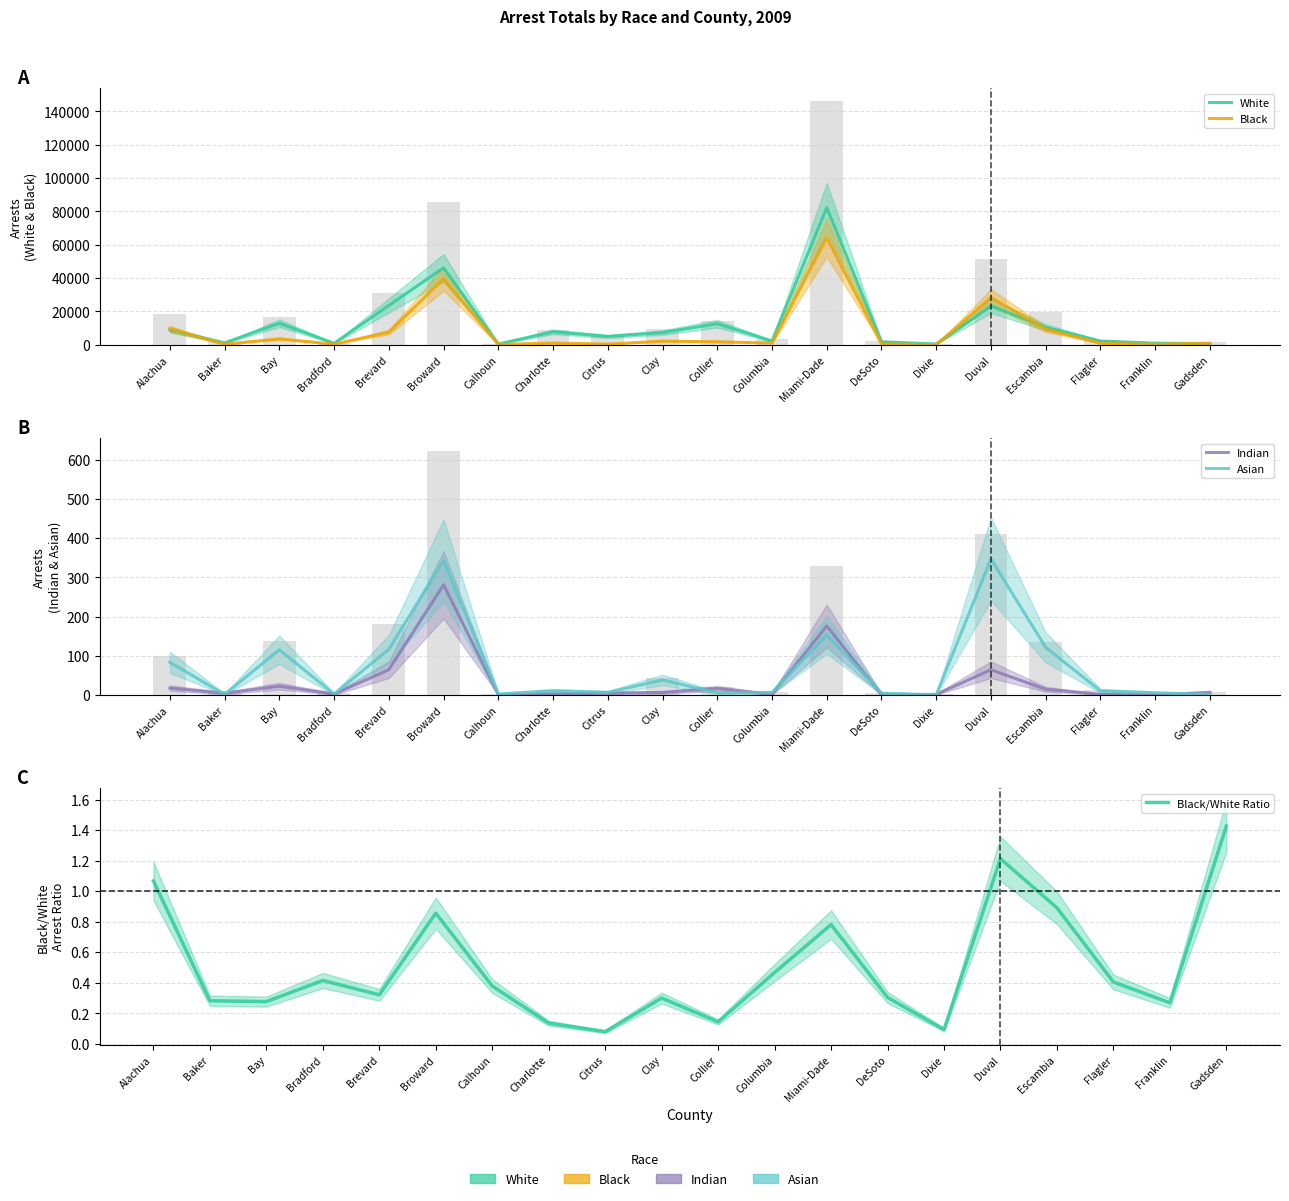

Reading right to left, list all the values displayed in this chart.

White: 654.0	972.0	2257.0	10496.0	23311.0	472.0	1818.0	82273.0	2283.0	12666.0	7336.0	5018.0	7794.0	433.0	46174.0	23599.0	899.0	12912.0	1138.0	8975.0
Black: 933.0	261.0	914.0	9352.0	28273.0	44.0	552.0	64268.0	1066.0	1819.0	2198.0	398.0	1054.0	164.0	39529.0	7574.0	373.0	3569.0	321.0	9579.0
Indian: 6.0	0.0	1.0	14.0	64.0	1.0	0.0	176.0	1.0	16.0	6.0	4.0	2.0	0.0	281.0	64.0	2.0	22.0	4.0	17.0
Asian: 1.0	5.0	10.0	121.0	347.0	0.0	4.0	153.0	6.0	5.0	38.0	6.0	10.0	2.0	343.0	116.0	2.0	115.0	1.0	83.0
Black/White Ratio: 1.4	0.3	0.4	0.9	1.2	0.1	0.3	0.8	0.5	0.1	0.3	0.1	0.1	0.4	0.9	0.3	0.4	0.3	0.3	1.1